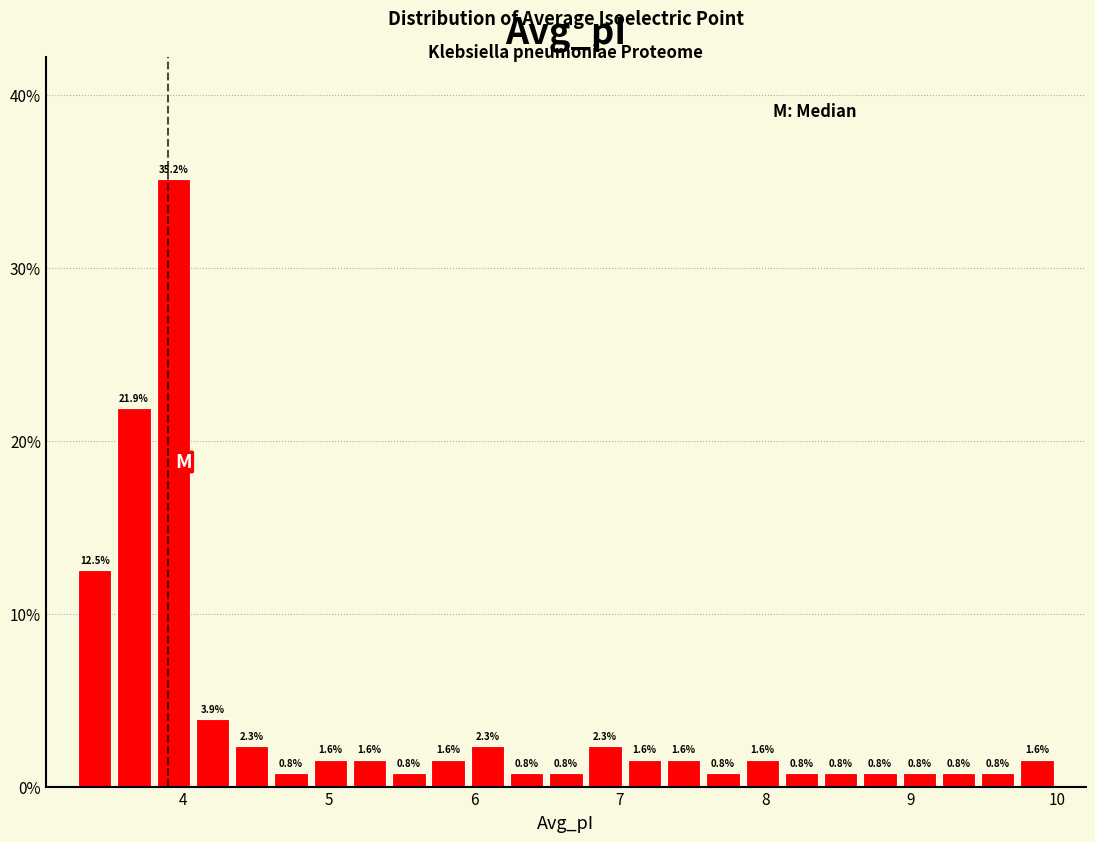

Read against the x-axis, roughly where is the centre of the tallest bar?

3.9